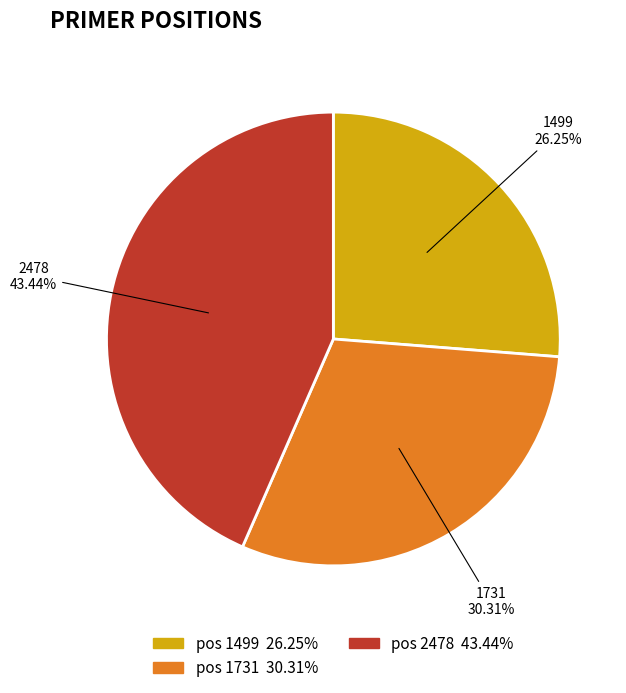

Does any single category account for the majority?

No